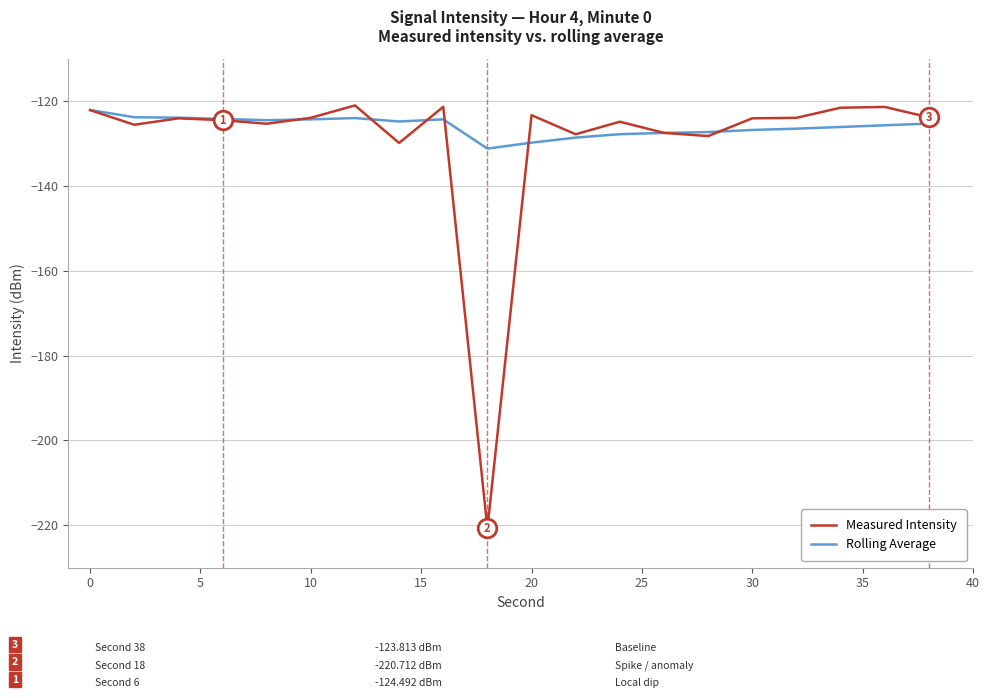

Which series has the widest spread of values?

Measured Intensity